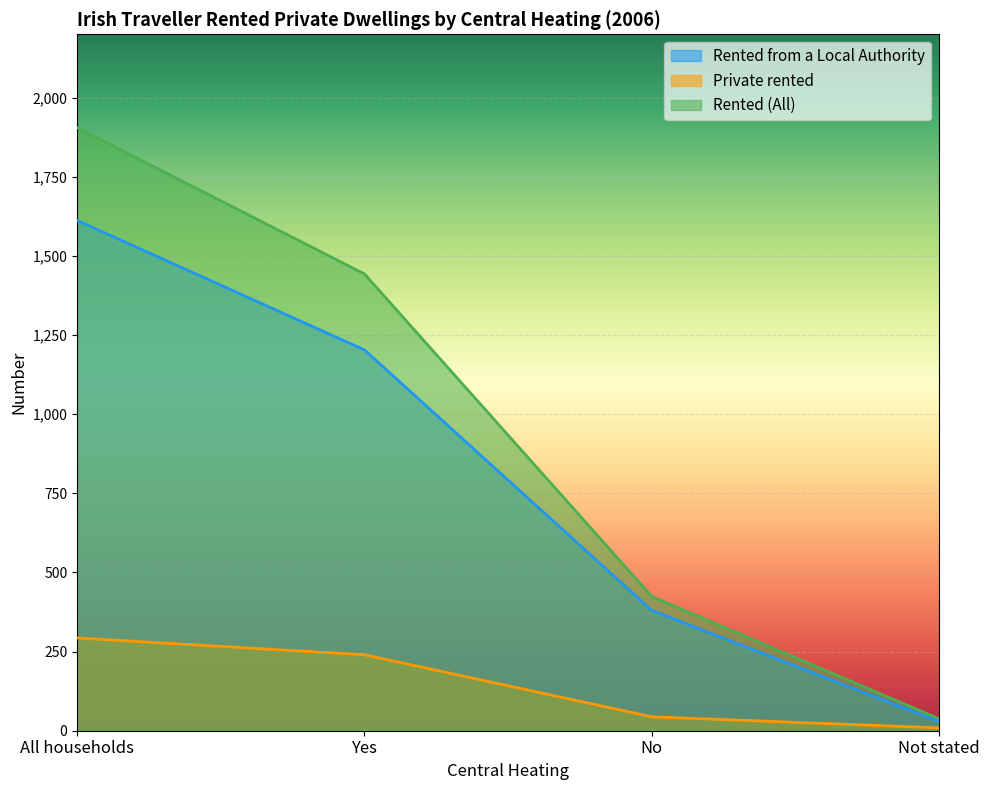

At how many categories does at least one series exceed 1289?

2